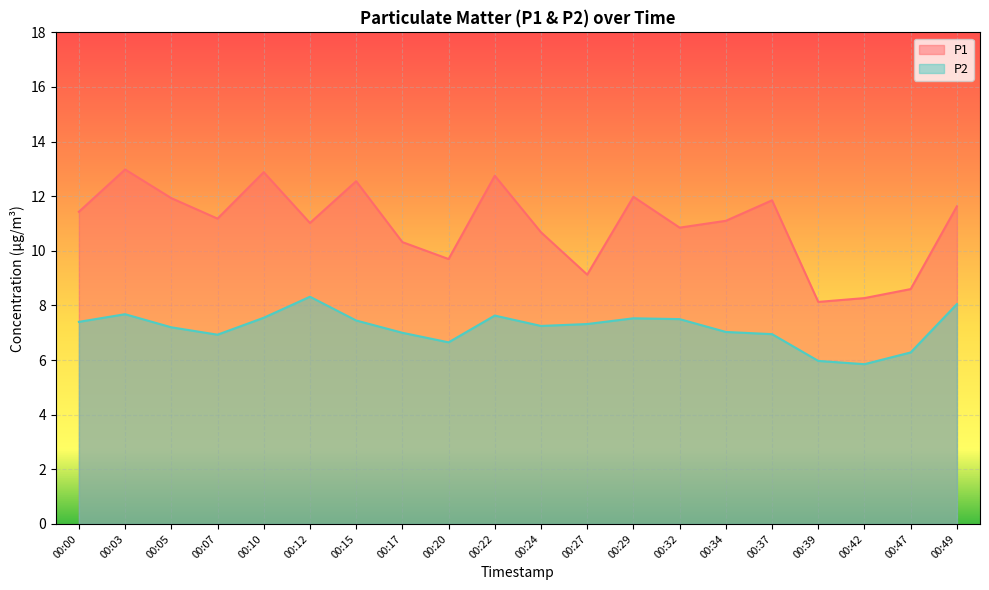

Where is P1 nearest to the value 10?

00:20